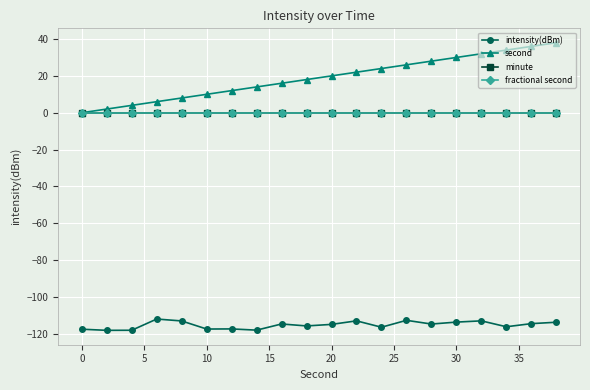

Does the chart have visible grid lines?

Yes